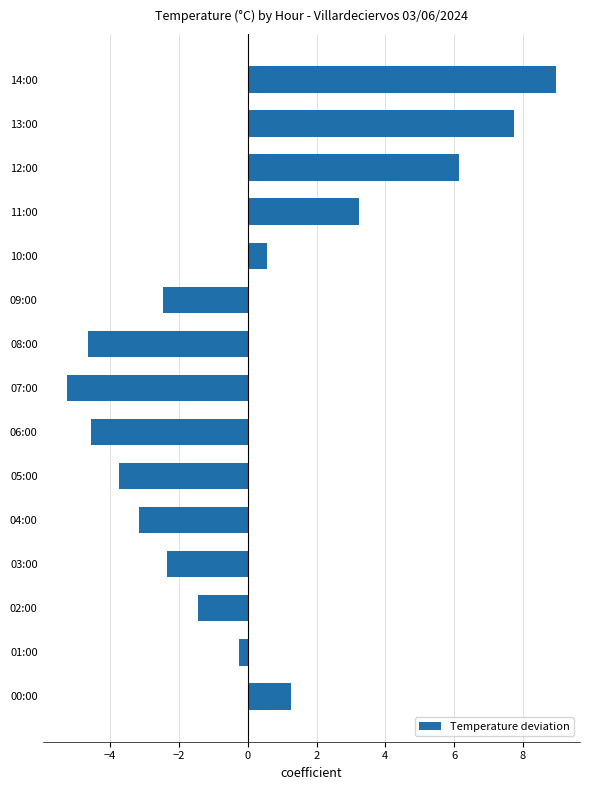

Reading top to bottom, list all the values displayed in this chart.

8.9	7.7	6.1	3.2	0.5	-2.5	-4.7	-5.3	-4.6	-3.8	-3.2	-2.4	-1.5	-0.3	1.2